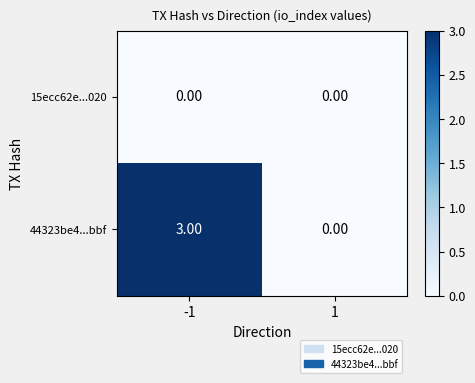

Is the value of 15ecc62e...020 at 1 greater than the value of 44323be4...bbf at -1?

No